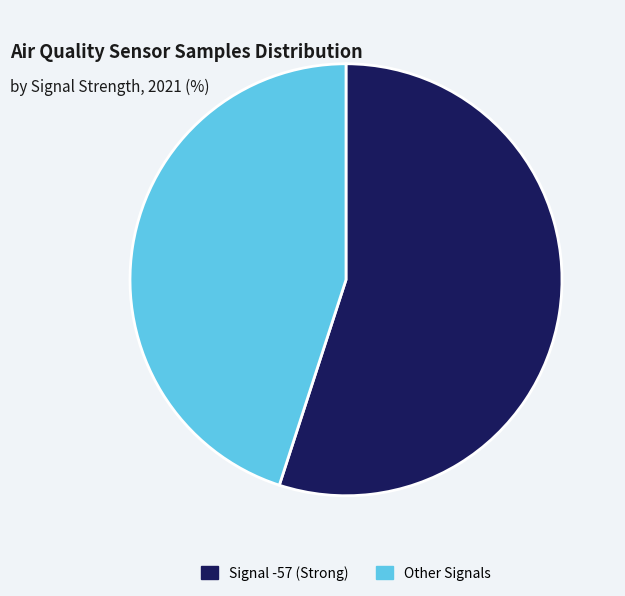

True or false: Other Signals accounts for 59% of the total.

False